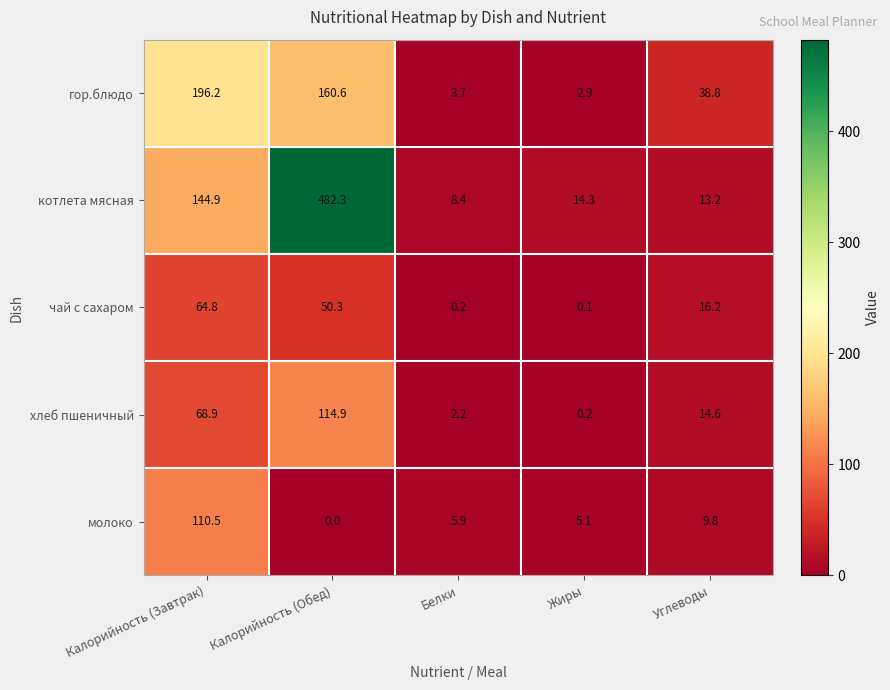

Which series has the largest total across all categories?

котлета мясная